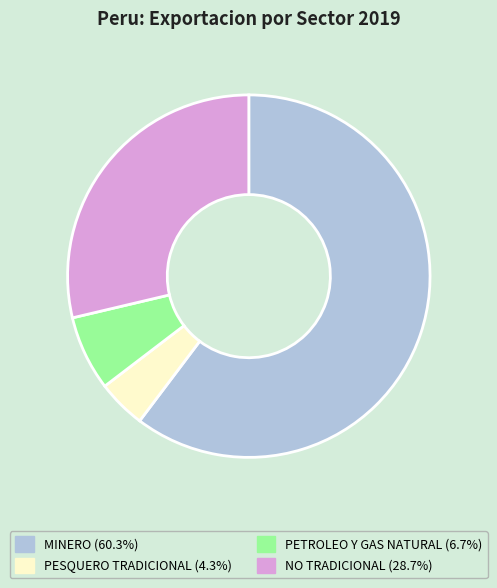

What is the smallest slice in the pie chart?

PESQUERO TRADICIONAL